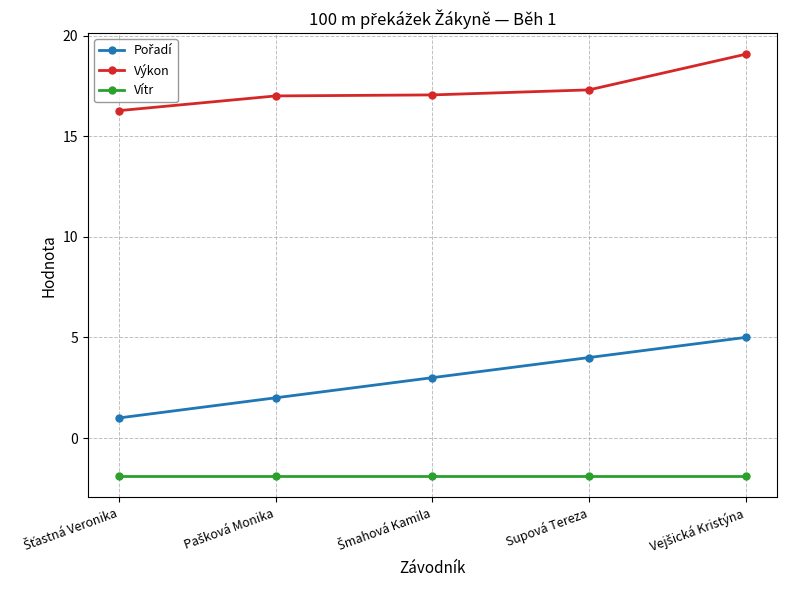

At how many categories does at least one series exceed 9?

5